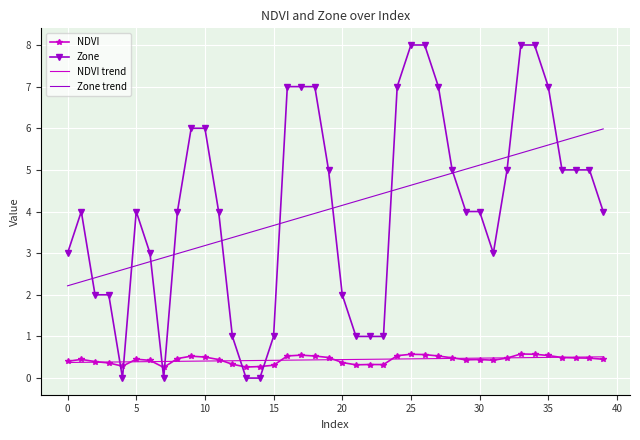

What is the highest value of the NDVI trend series?

0.5